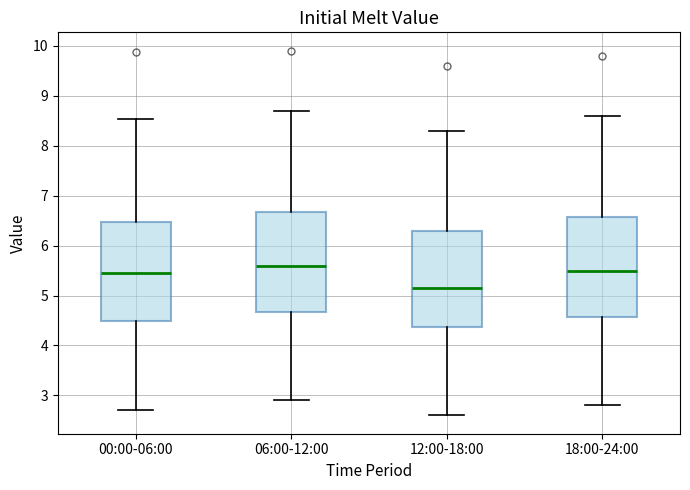

Reading left to right, read every box against the y-axis: the position of its median line, the range the box covers, and the ends of its whiskers. The values are not printed on the chart, so give them approximately, as read against the axis.

00:00-06:00: median 5.5, box 4.5 to 6.5, whiskers 2.7 to 8.5
06:00-12:00: median 5.6, box 4.7 to 6.7, whiskers 2.9 to 8.7
12:00-18:00: median 5.2, box 4.4 to 6.3, whiskers 2.6 to 8.3
18:00-24:00: median 5.5, box 4.6 to 6.6, whiskers 2.8 to 8.6